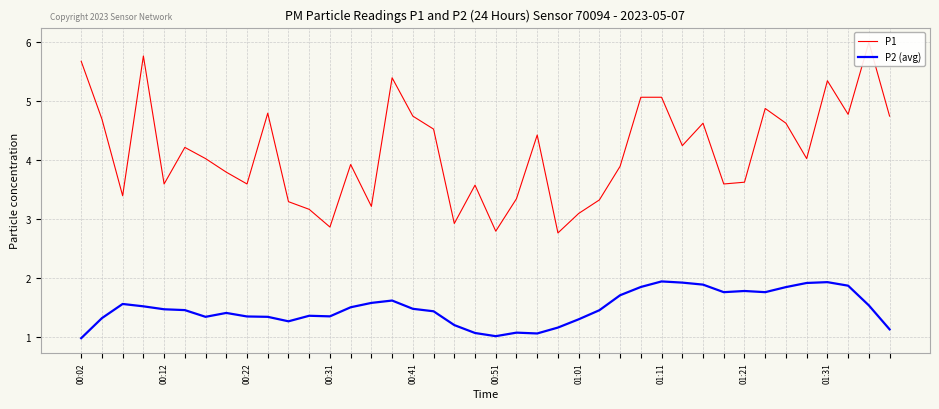

What is the maximum value for P1?

6.0